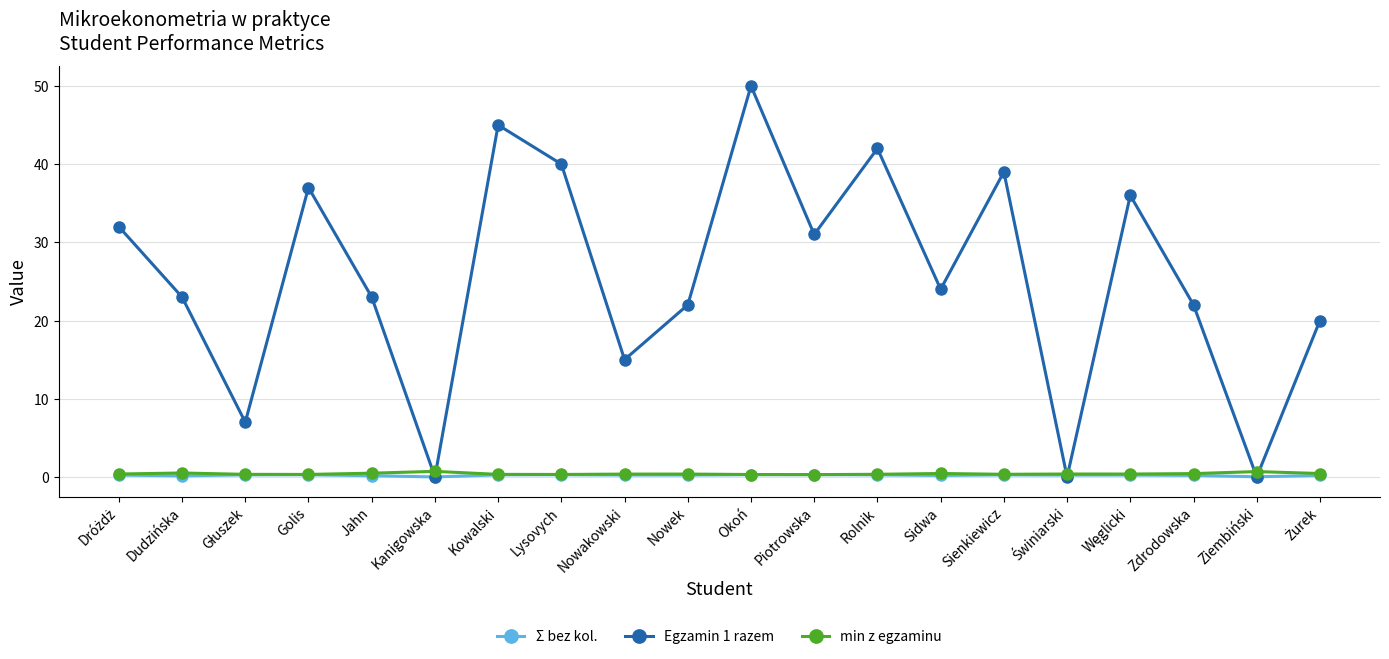

What is the label of the 10th point from the right?

Okoń